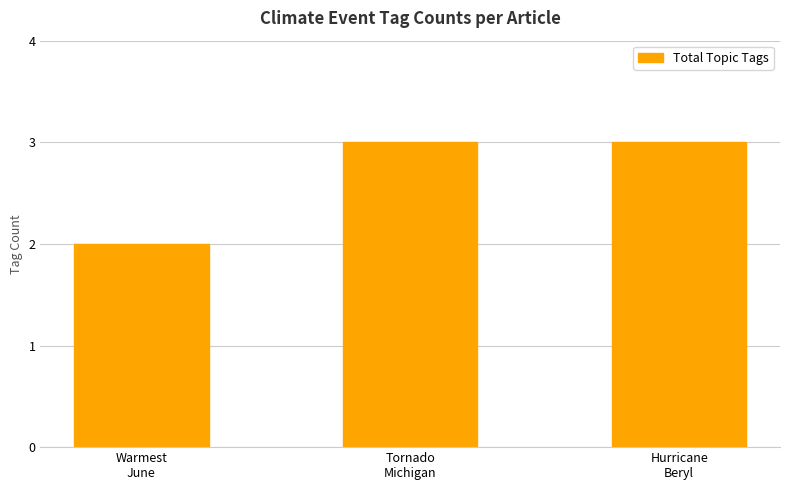

Reading left to right, extract all data points from this chart.

Warmest
June=2	Tornado
Michigan=3	Hurricane
Beryl=3